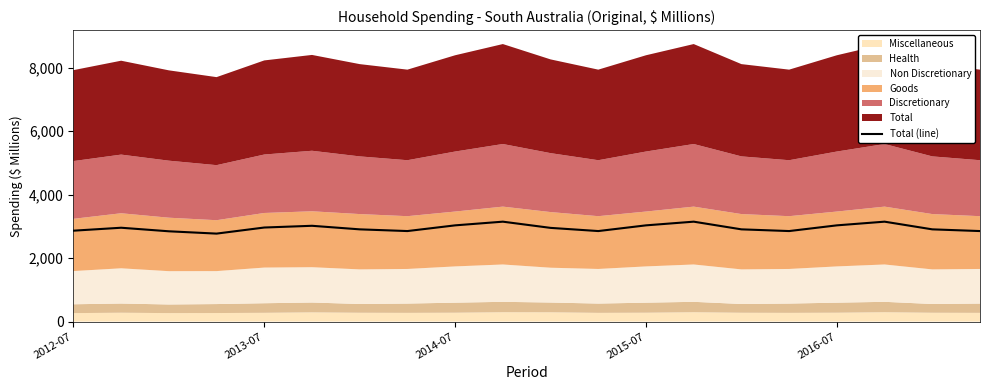

The value of Total (line) at 2015-07 is 3033.2. True or false?

True